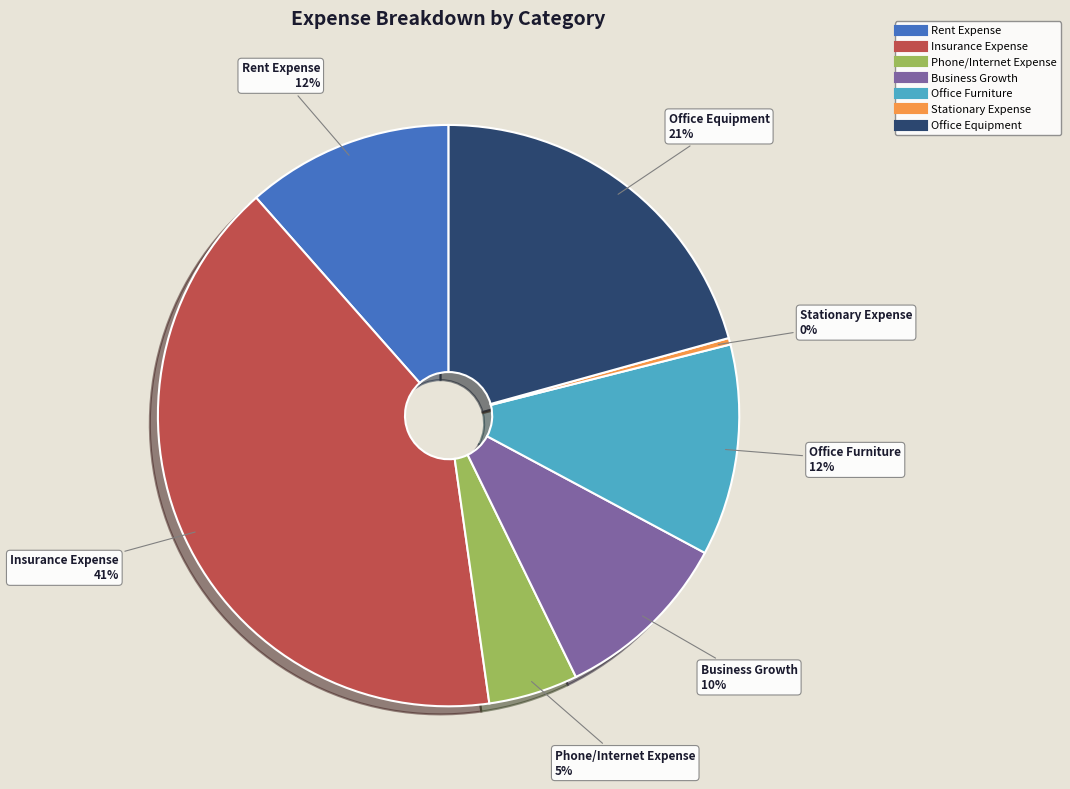

Which slice is the smallest?

Stationary Expense